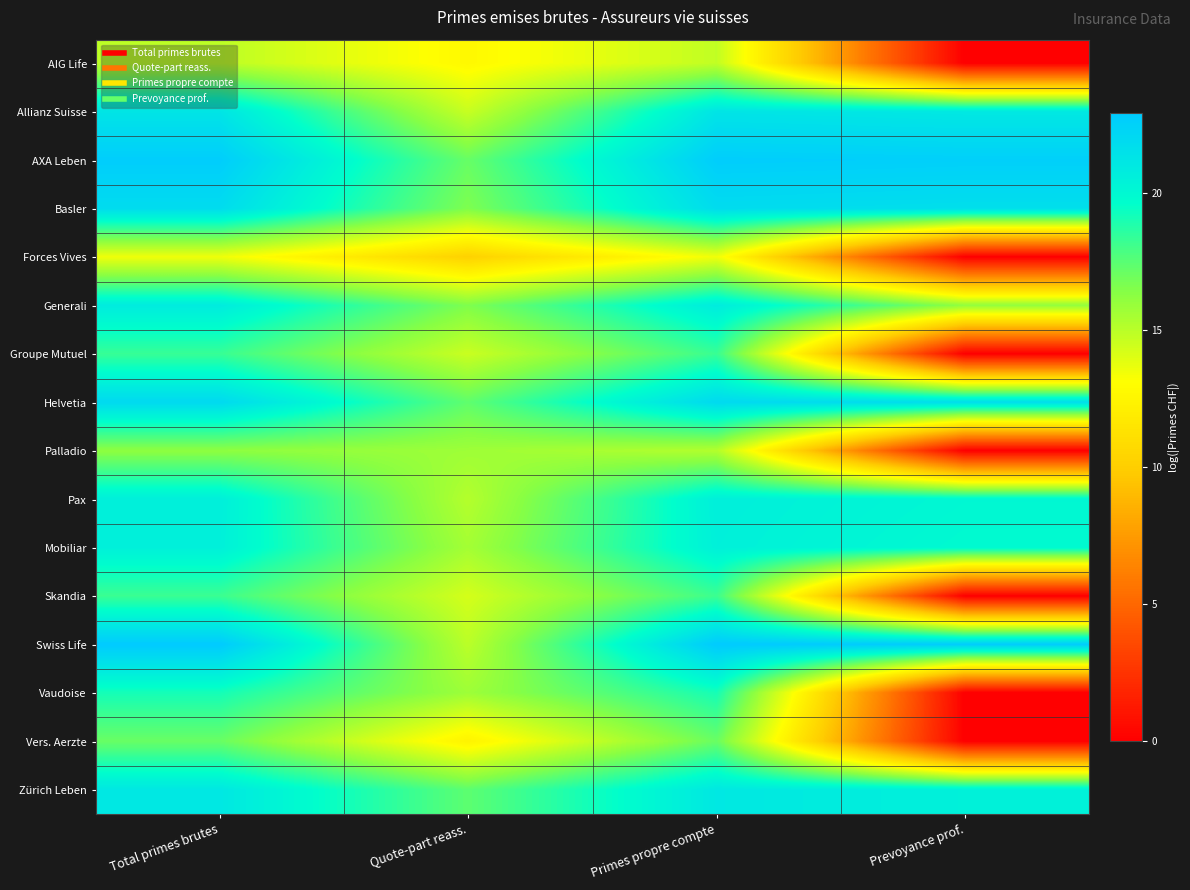

Reading left to right, transcribe all the data shown in this chart.

AIG Life: Total primes brutes=14.9	Quote-part reass.=12.7	Primes propre compte=14.8	Prevoyance prof.=0.0
Allianz Suisse: Total primes brutes=21.3	Quote-part reass.=14.6	Primes propre compte=21.3	Prevoyance prof.=21.0
AXA Leben: Total primes brutes=22.8	Quote-part reass.=17.2	Primes propre compte=22.7	Prevoyance prof.=22.6
Basler: Total primes brutes=21.8	Quote-part reass.=16.6	Primes propre compte=21.8	Prevoyance prof.=21.6
Forces Vives: Total primes brutes=13.5	Quote-part reass.=10.2	Primes propre compte=13.5	Prevoyance prof.=0.0
Generali: Total primes brutes=20.8	Quote-part reass.=16.6	Primes propre compte=20.8	Prevoyance prof.=16.1
Groupe Mutuel: Total primes brutes=18.3	Quote-part reass.=14.6	Primes propre compte=18.3	Prevoyance prof.=0.0
Helvetia: Total primes brutes=22.0	Quote-part reass.=17.3	Primes propre compte=22.0	Prevoyance prof.=21.7
Palladio: Total primes brutes=16.2	Quote-part reass.=15.8	Primes propre compte=15.2	Prevoyance prof.=0.0
Pax: Total primes brutes=20.6	Quote-part reass.=15.1	Primes propre compte=20.6	Prevoyance prof.=20.1
Mobiliar: Total primes brutes=20.5	Quote-part reass.=15.6	Primes propre compte=20.5	Prevoyance prof.=19.9
Skandia: Total primes brutes=18.2	Quote-part reass.=14.3	Primes propre compte=18.2	Prevoyance prof.=0.0
Swiss Life: Total primes brutes=22.9	Quote-part reass.=15.0	Primes propre compte=22.9	Prevoyance prof.=22.8
Vaudoise: Total primes brutes=19.1	Quote-part reass.=15.8	Primes propre compte=19.1	Prevoyance prof.=0.0
Vers. Aerzte: Total primes brutes=17.1	Quote-part reass.=12.3	Primes propre compte=17.1	Prevoyance prof.=0.0
Zürich Leben: Total primes brutes=21.1	Quote-part reass.=17.4	Primes propre compte=21.1	Prevoyance prof.=20.5